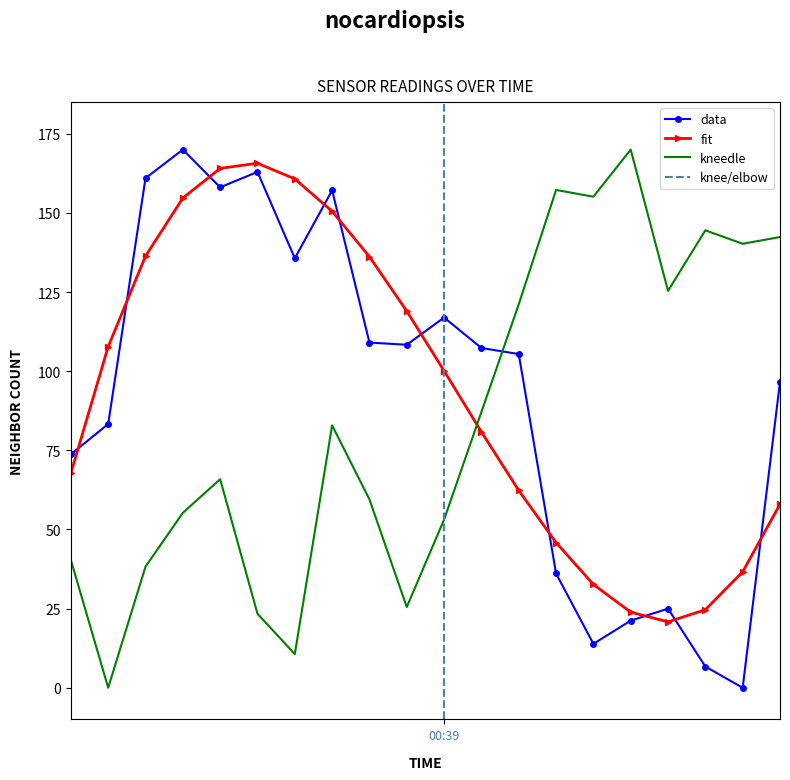

At which label does data first exceed 107?

00:07